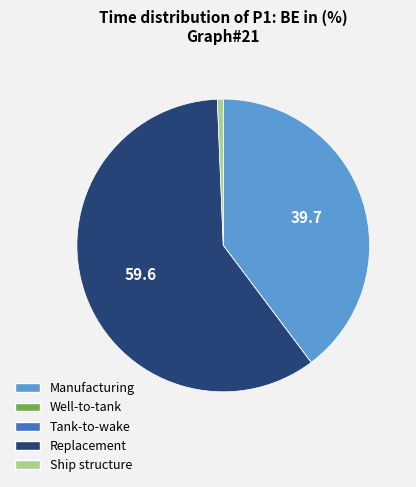

Combined, do Manufacturing and Ship structure account for over 50%?

No